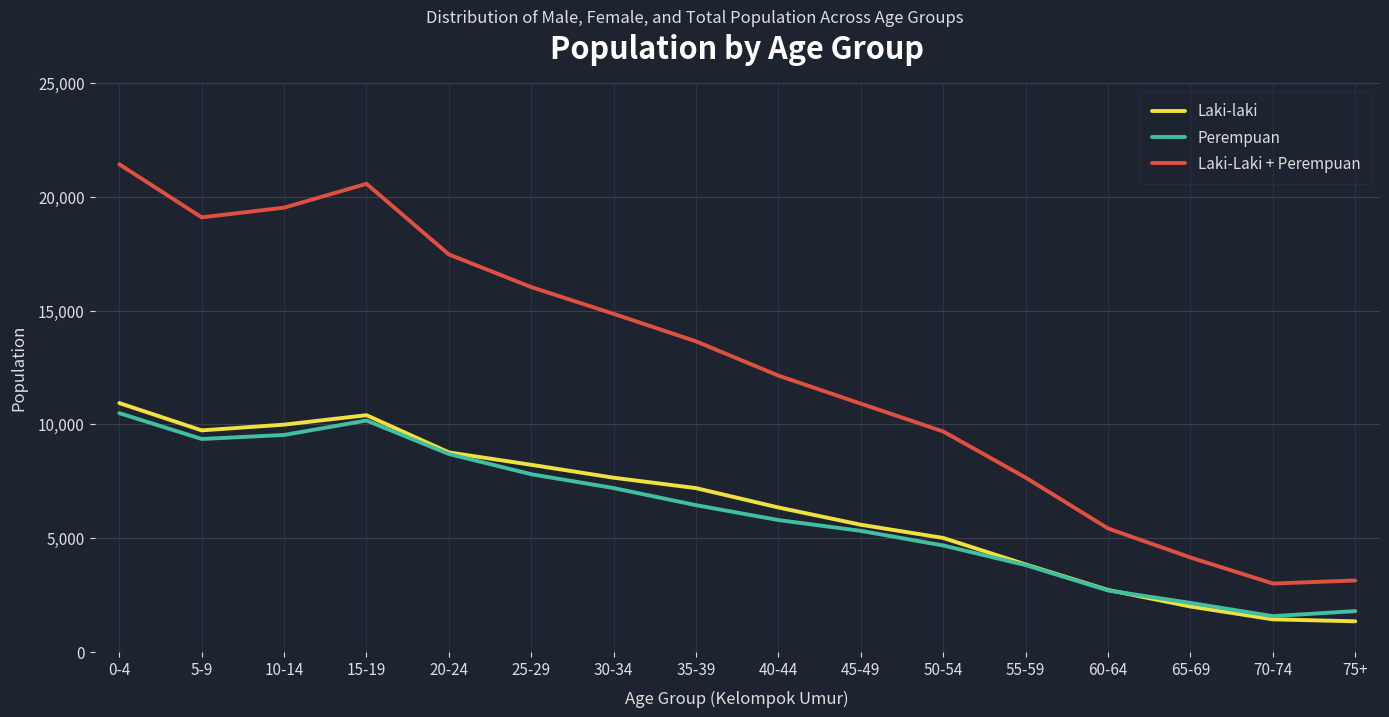

At which label does Laki-laki first exceed 7198?

0-4